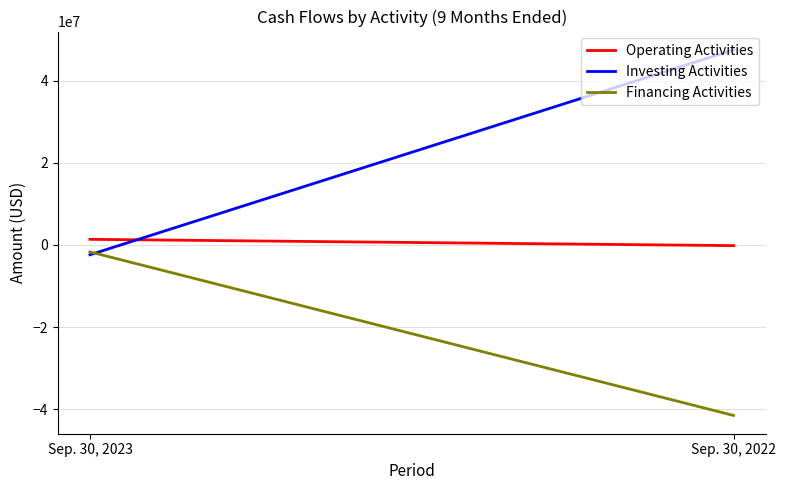

Reading left to right, list all the values displayed in this chart.

Operating Activities: Sep. 30, 2023=1354612	Sep. 30, 2022=-179787
Investing Activities: Sep. 30, 2023=-2398958	Sep. 30, 2022=47498062
Financing Activities: Sep. 30, 2023=-1706211	Sep. 30, 2022=-41528787